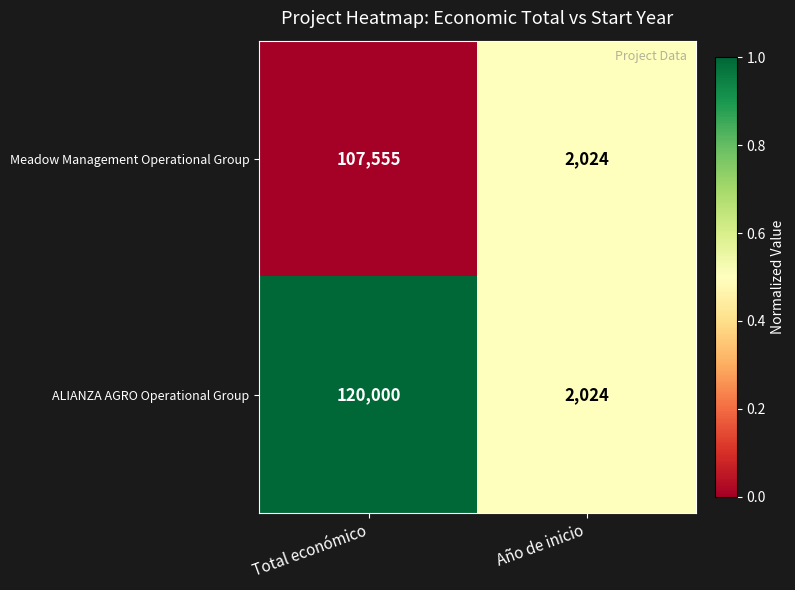

The value of Meadow Management Operational Group at Año de inicio is 2024. True or false?

True